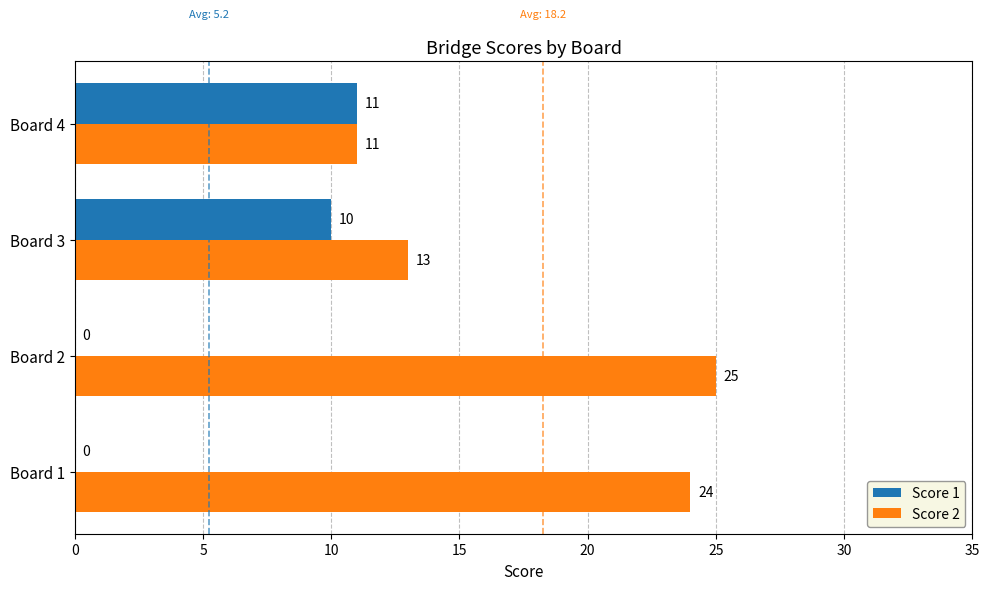

What is the sum of the Score 2 values at Board 1 and Board 2?

49